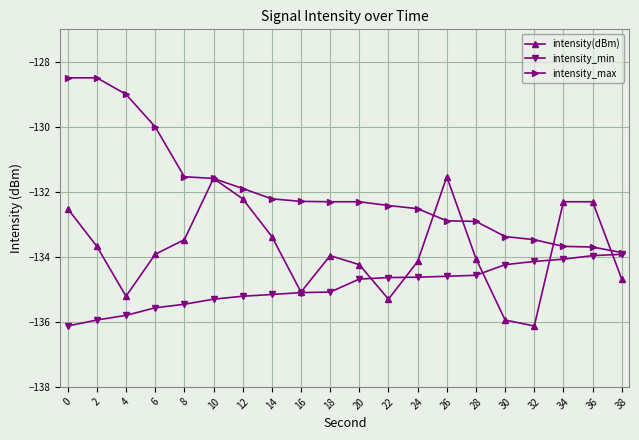

Count the number of categories in the chart.

20